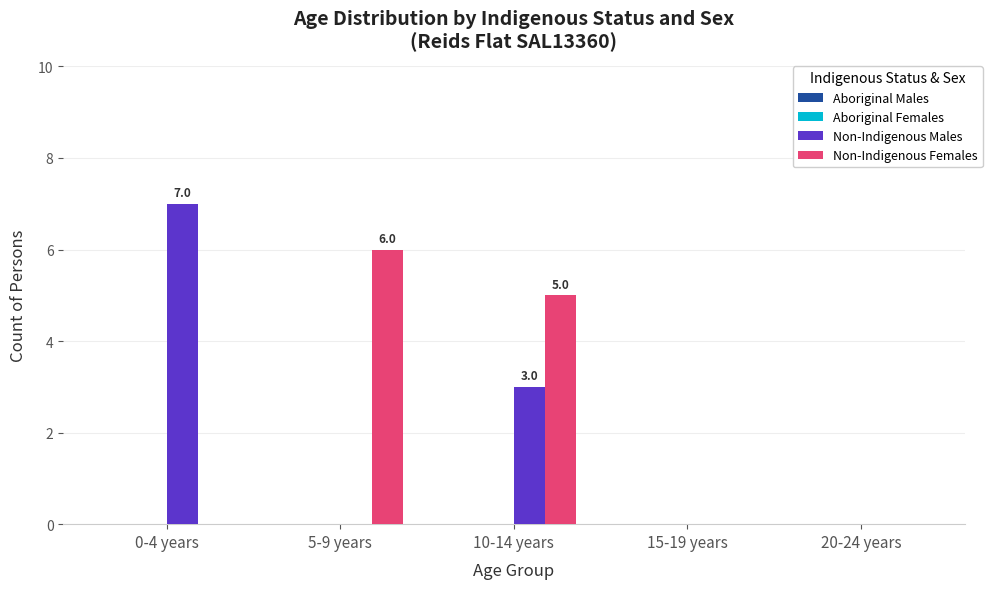

The value of Non-Indigenous Males at 10-14 years is 3. True or false?

True